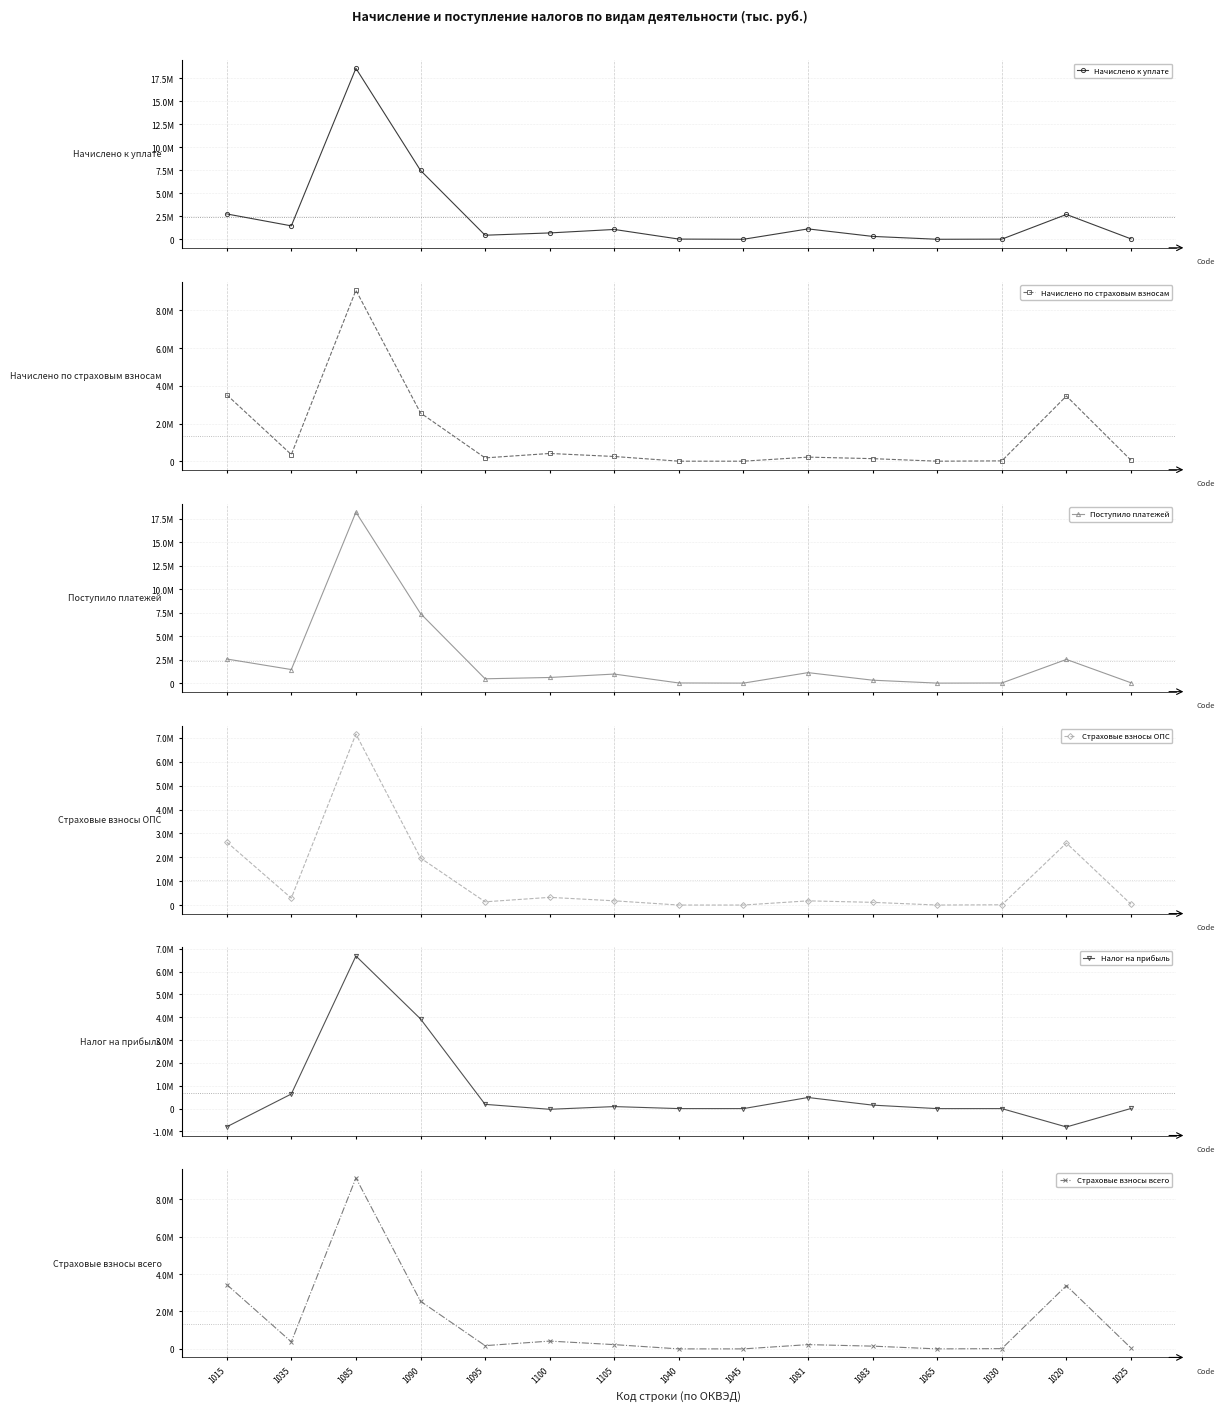

What position from the right is 1095?

11